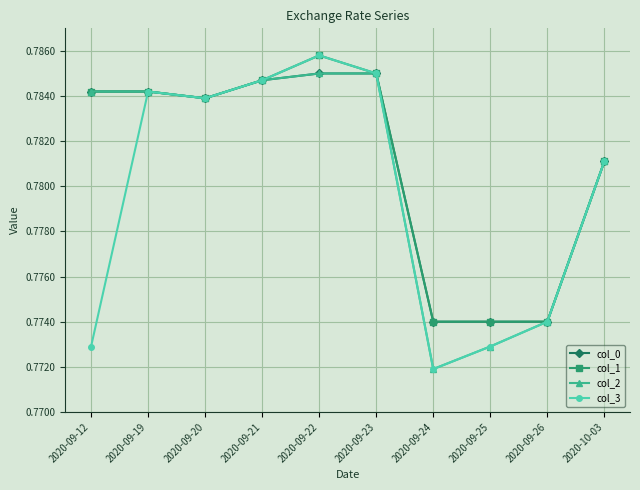

How many col_3 values are between 0 and 1?

10